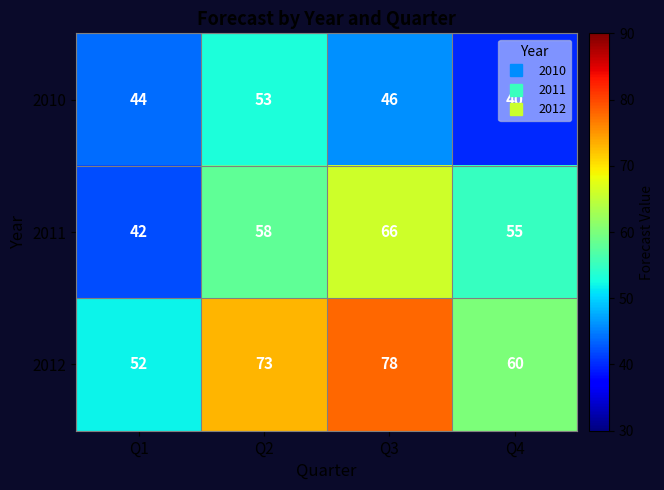

Is the value of 2012 at Q2 greater than the value of 2010 at Q3?

Yes